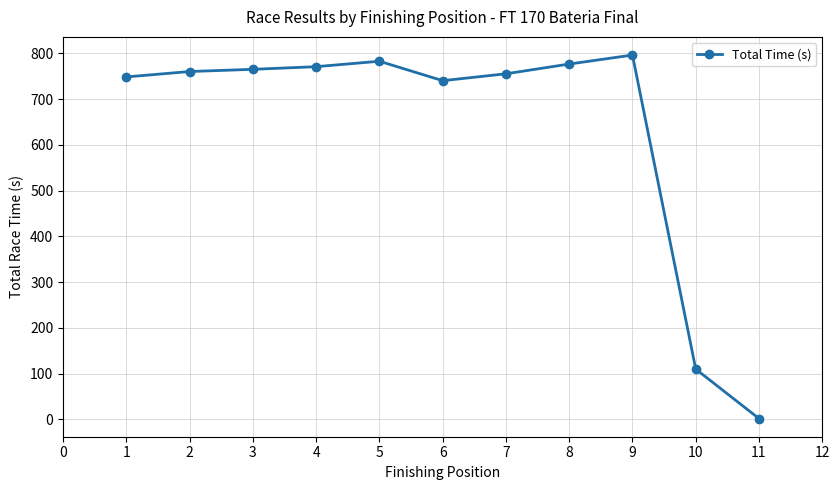

Which label corresponds to the largest value in the chart?

9